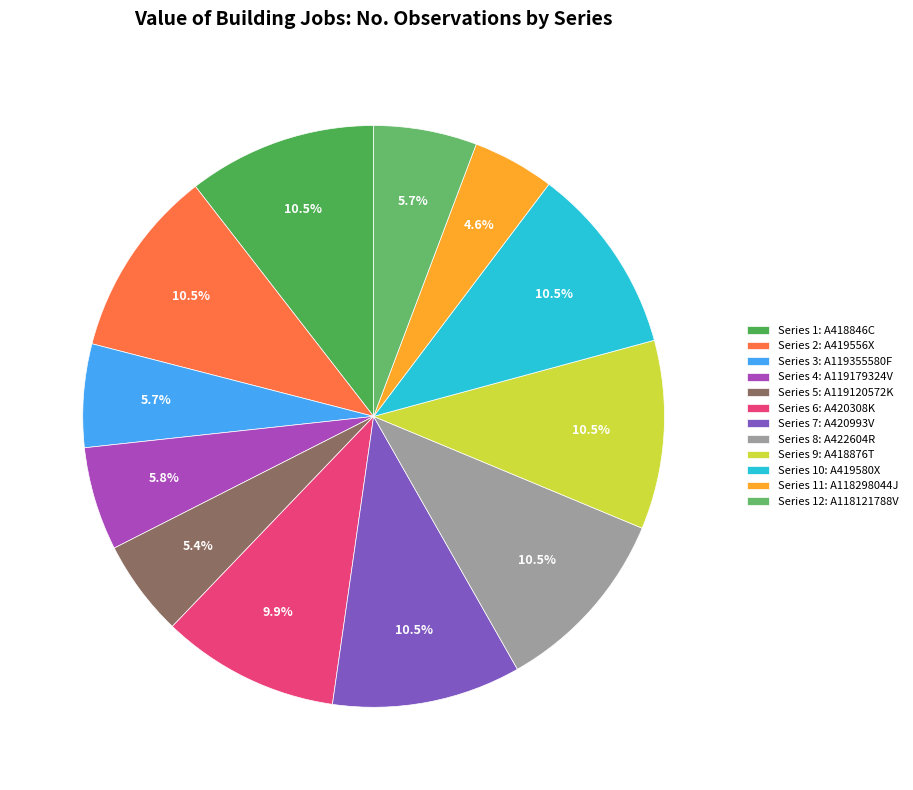

To the nearest percent, what is the average slice percentage?

8%